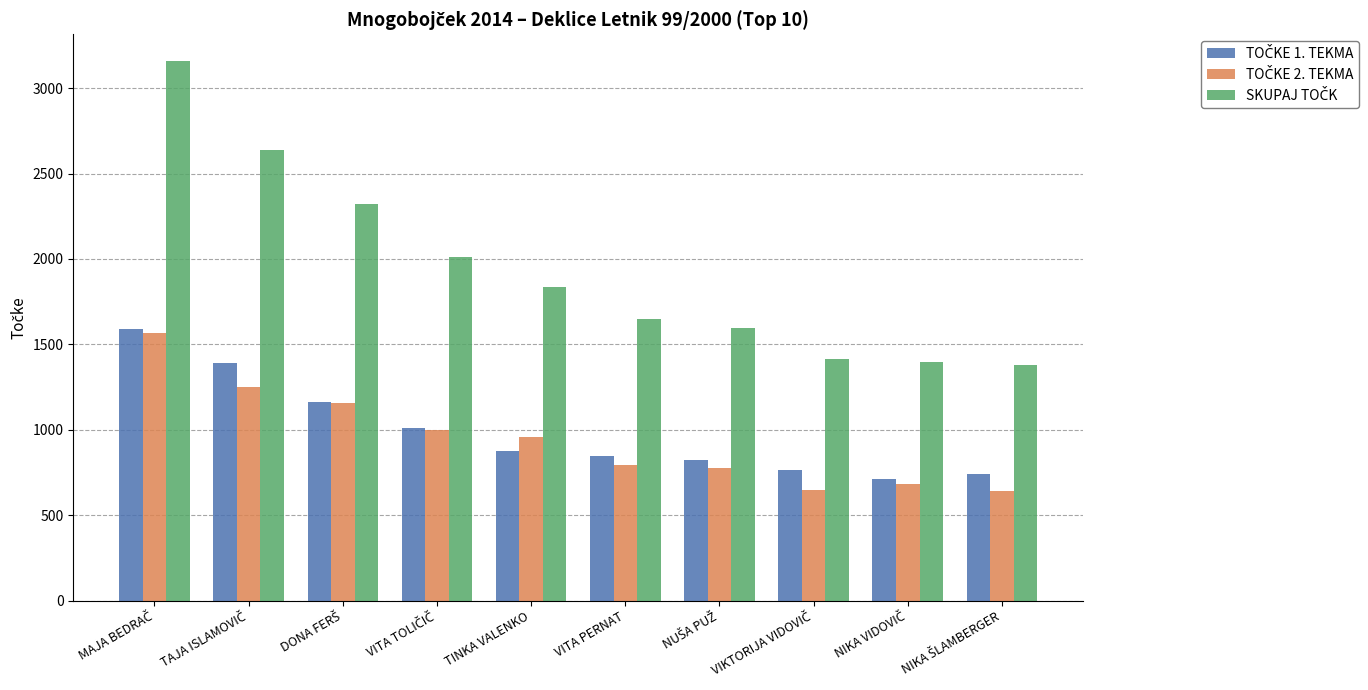

Count the number of categories in the chart.

10